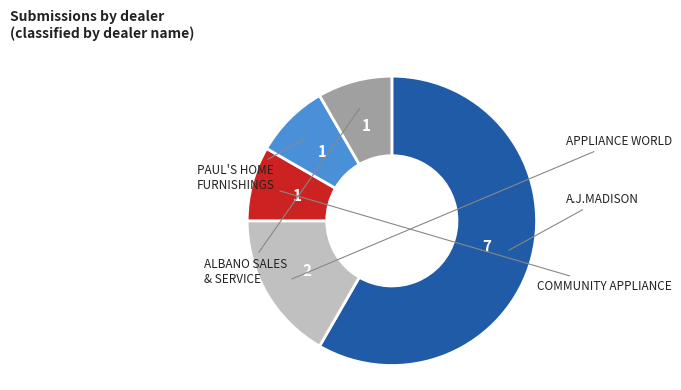

The PAUL'S HOME FURNISHINGS slice represents 8% of the pie. True or false?

True